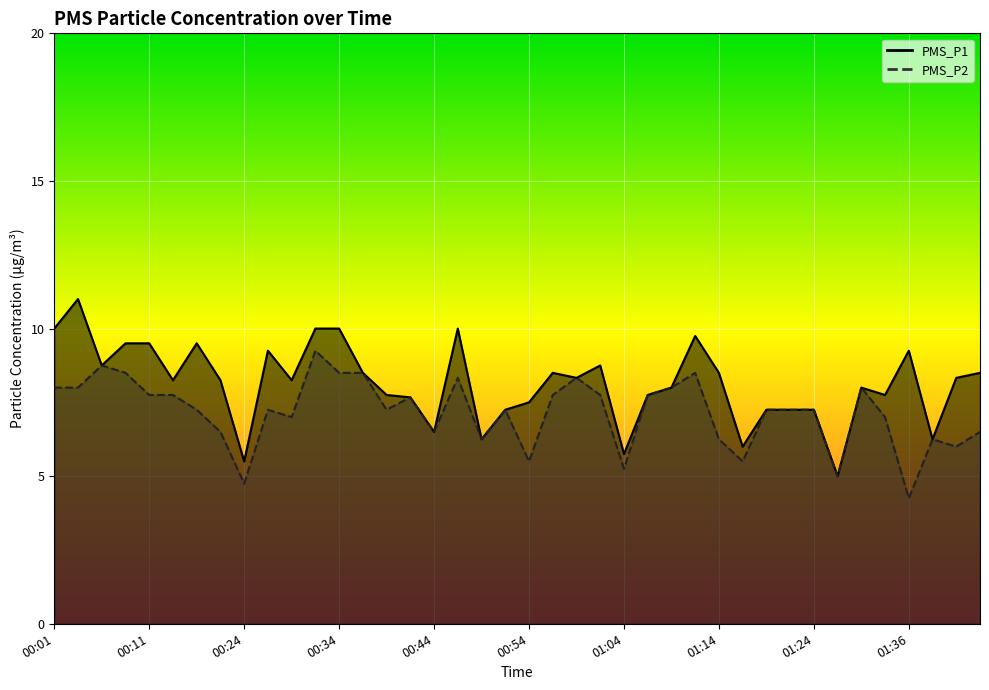

Which series has the largest range (max minus min)?

PMS_P1